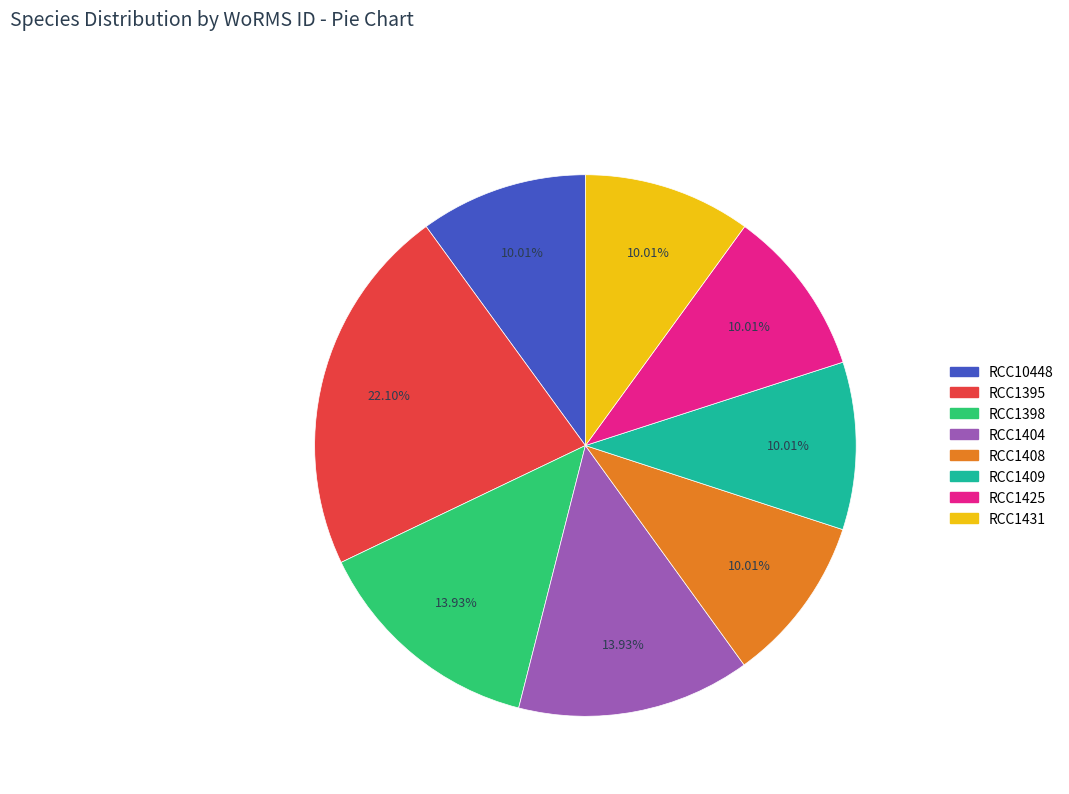

Is RCC1431 the majority of the pie?

No